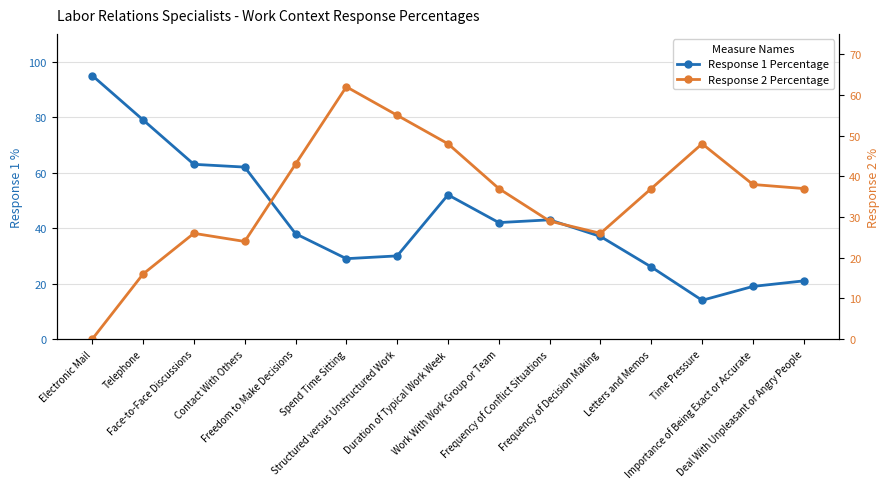

Which category has the lowest value in the Response 1 Percentage series?

Time Pressure